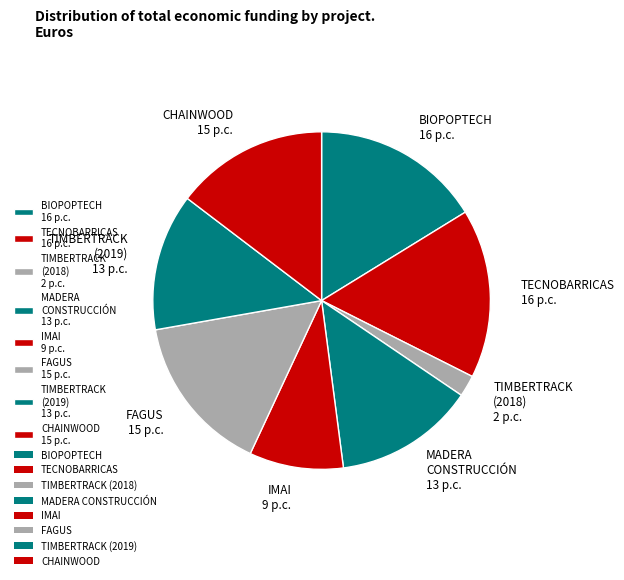

The FAGUS slice represents 4% of the pie. True or false?

False